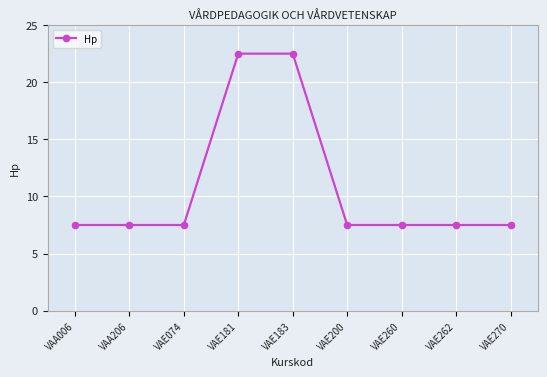

What is the ratio of the value at VAA006 to the value at VAE260?

1.0